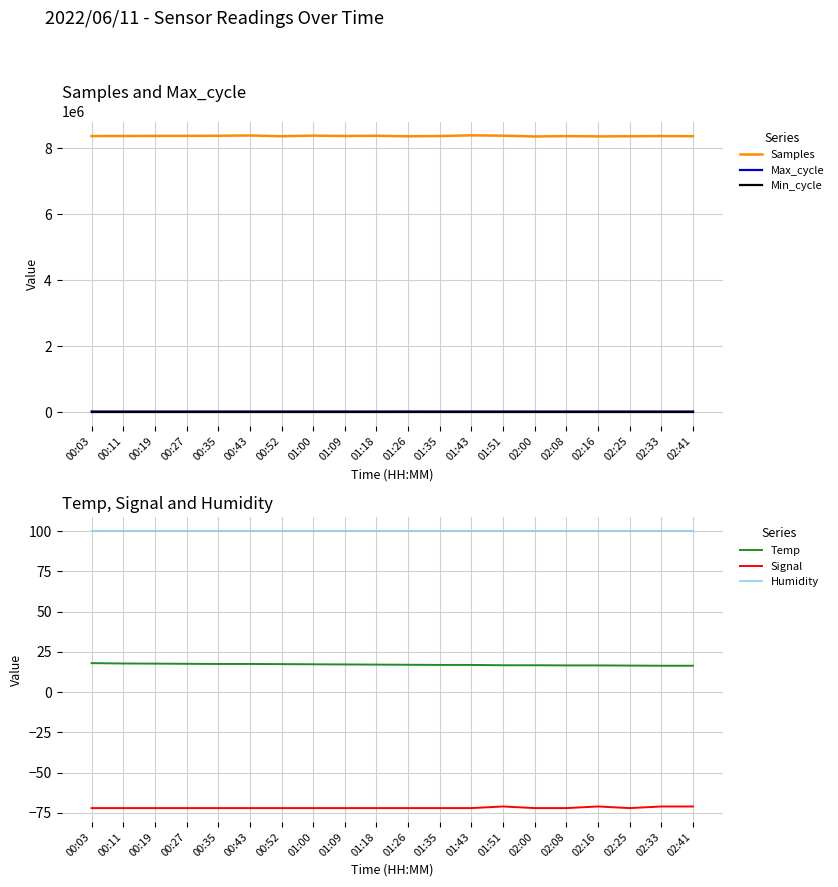

Reading left to right, list all the values displayed in this chart.

Samples: 8374208.0	8376208.0	8378757.0	8381137.0	8384161.0	8391524.0	8369154.0	8387777.0	8376441.0	8383870.0	8366927.0	8375457.0	8396308.0	8386269.0	8362093.0	8372389.0	8364669.0	8367904.0	8374081.0	8370075.0
Max_cycle: 20048.0	20048.0	20052.0	20045.0	20144.0	20401.0	20198.0	20166.0	20041.0	20068.0	21341.0	20324.0	19924.0	20285.0	19920.0	19928.0	19927.0	20395.0	19923.0	19929.0
Min_cycle: 28.0	28.0	28.0	28.0	28.0	28.0	28.0	28.0	28.0	28.0	28.0	28.0	27.0	28.0	28.0	28.0	28.0	28.0	28.0	28.0
Temp: 18.0	17.8	17.7	17.6	17.5	17.5	17.4	17.3	17.2	17.1	17.0	16.9	16.9	16.7	16.7	16.6	16.6	16.5	16.4	16.4
Signal: -72.0	-72.0	-72.0	-72.0	-72.0	-72.0	-72.0	-72.0	-72.0	-72.0	-72.0	-72.0	-72.0	-71.0	-72.0	-72.0	-71.0	-72.0	-71.0	-71.0
Humidity: 99.9	99.9	99.9	99.9	99.9	99.9	99.9	99.9	99.9	99.9	99.9	99.9	99.9	99.9	99.9	99.9	99.9	99.9	99.9	99.9